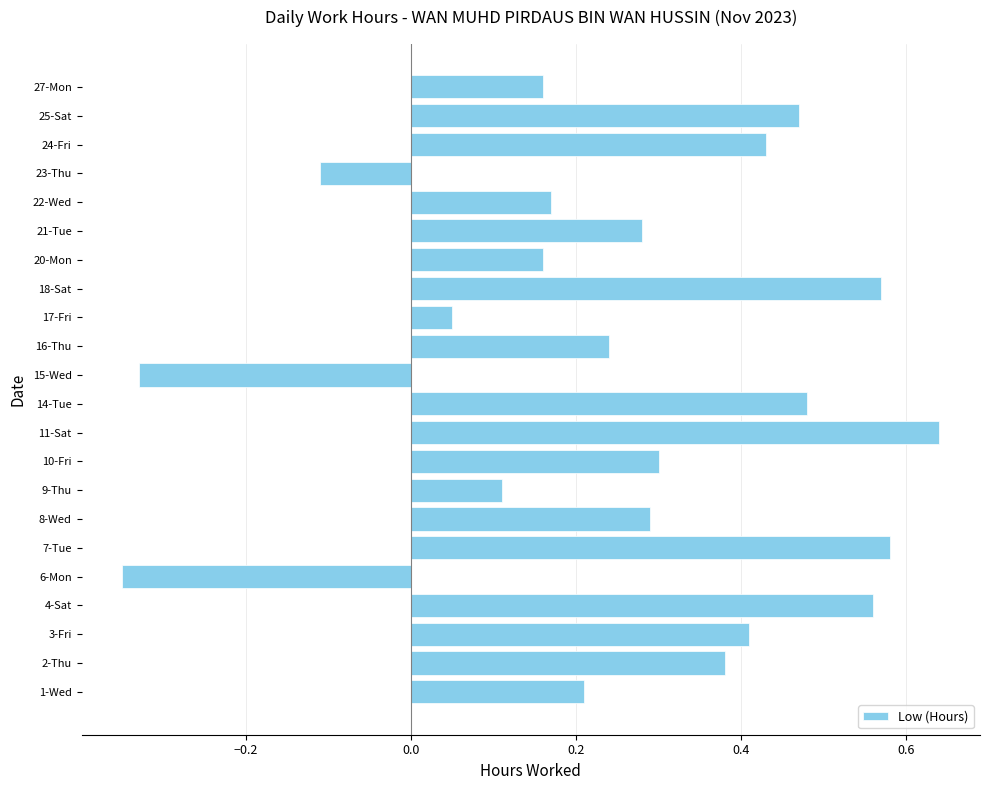

True or false: the data shows 0.2 at 22-Wed.

True